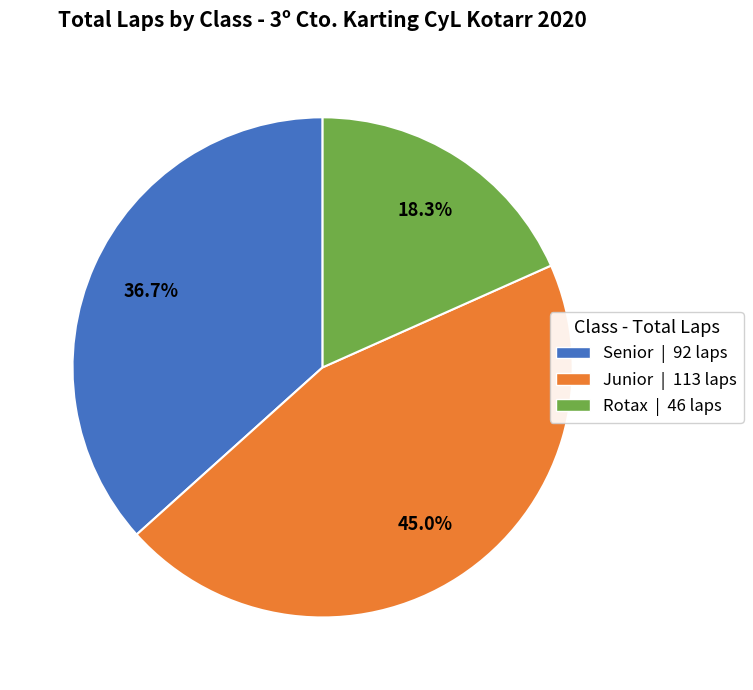

What is the smallest slice in the pie chart?

Rotax | 46 laps